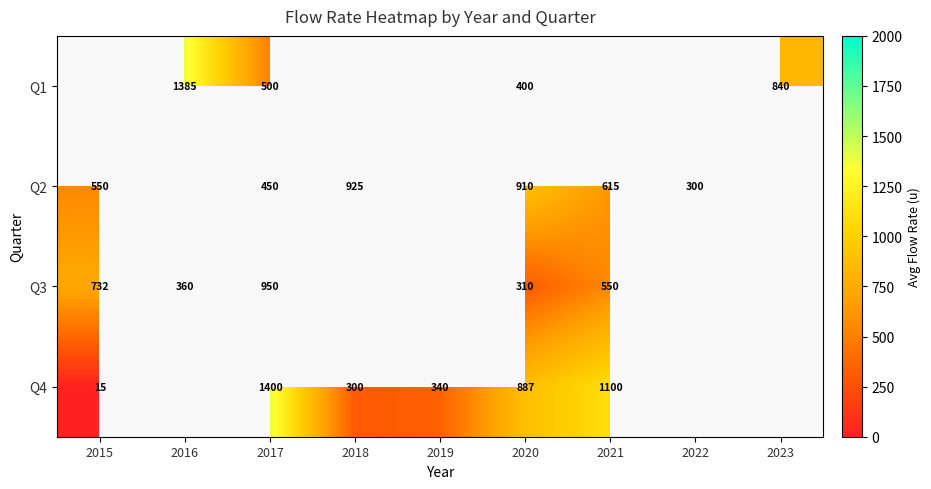

The Q4 series shows 26 at 2015. True or false?

False